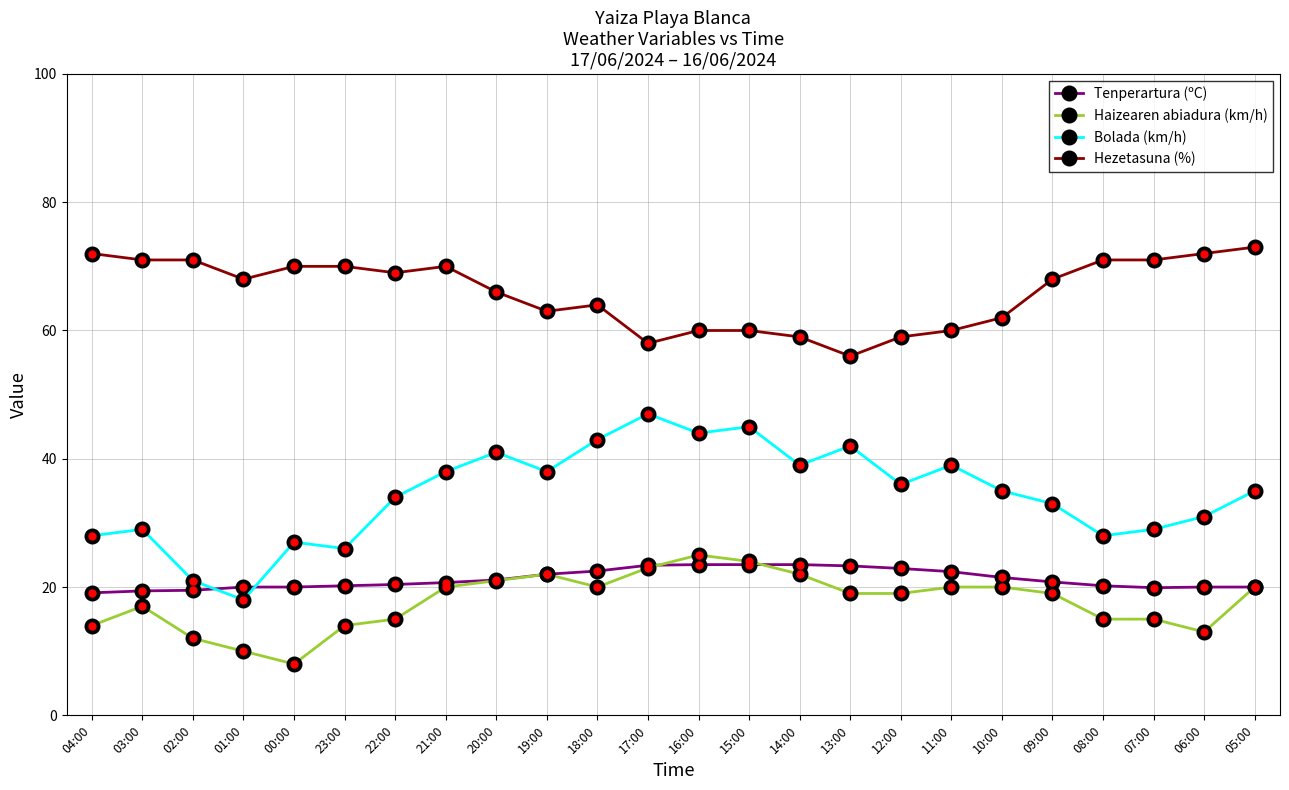

Is the value of Haizearen abiadura (km/h) at 23:00 greater than the value of Hezetasuna (%) at 05:00?

No